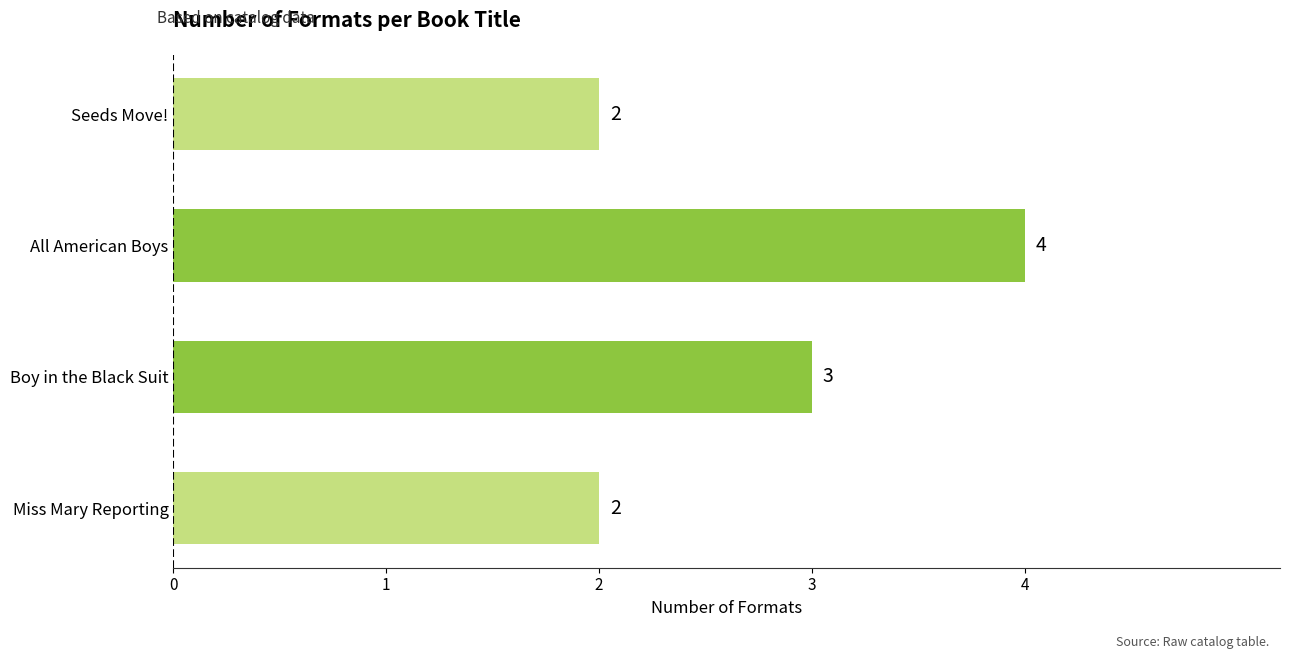

What is the change in value from Seeds Move! to Boy in the Black Suit?

+1